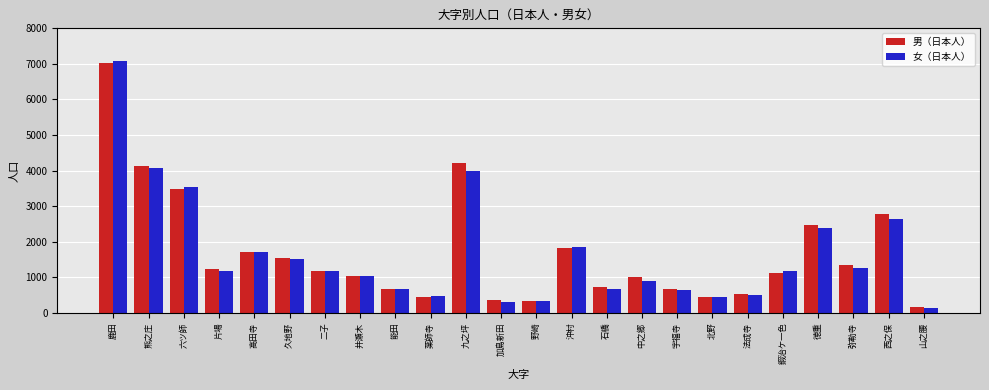

What is the label of the 1st bar from the left?

鹿田